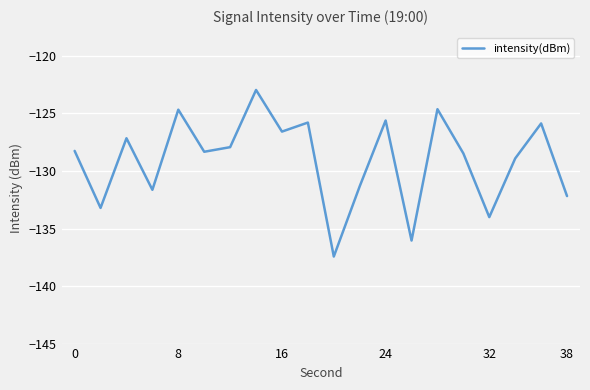

What is the minimum value shown in the chart?

-137.4